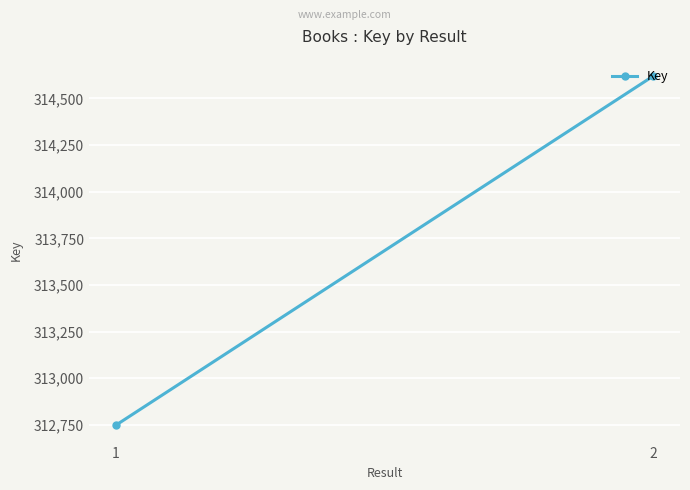

Reading left to right, extract all data points from this chart.

312749	314619